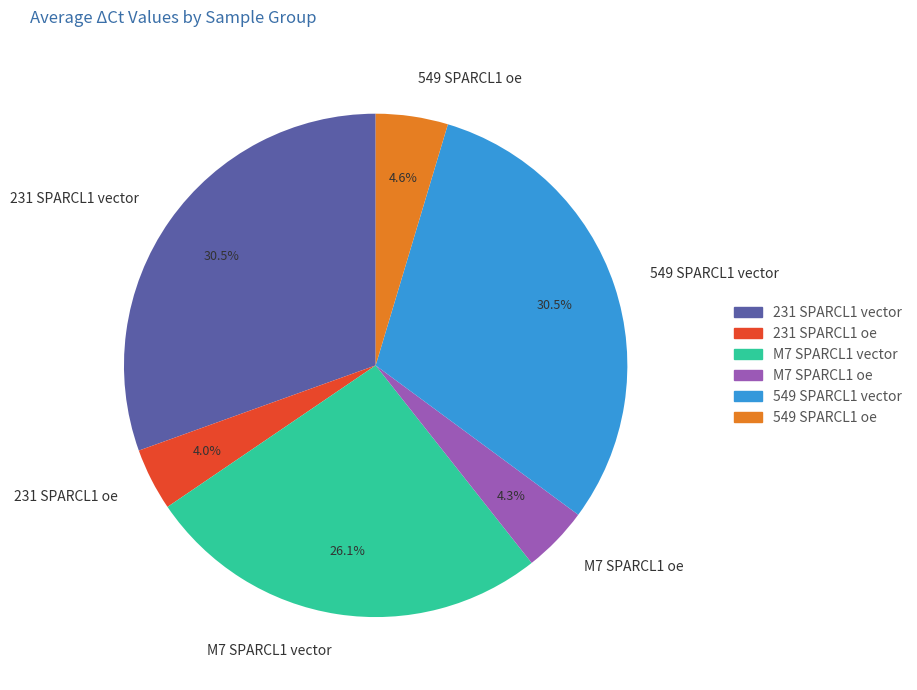

The 549 SPARCL1 vector slice represents 18% of the pie. True or false?

False